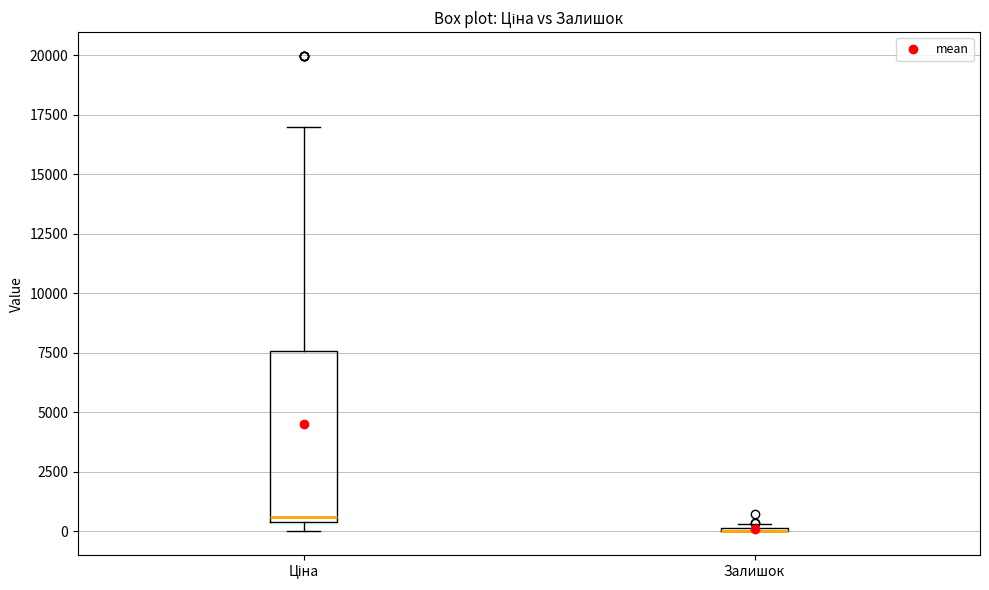

Reading left to right, read every box against the y-axis: the position of its median line, the range the box covers, and the ends of its whiskers. The values are not printed on the chart, so give them approximately, as read against the axis.

Ціна: median 500 (just above the box's lower edge), box 500 to 7500, whiskers 0 to 17000
Залишок: box collapsed to a line at 0, whiskers 0 to 500